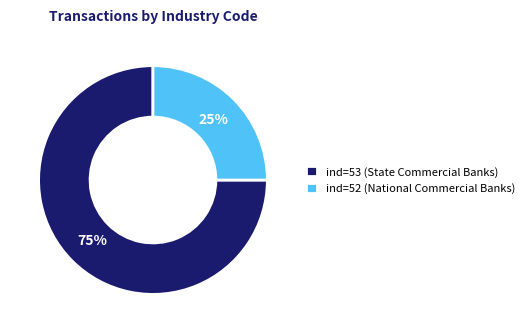

Is it true that ind=53 (State Commercial Banks) is 75% of the pie?

True